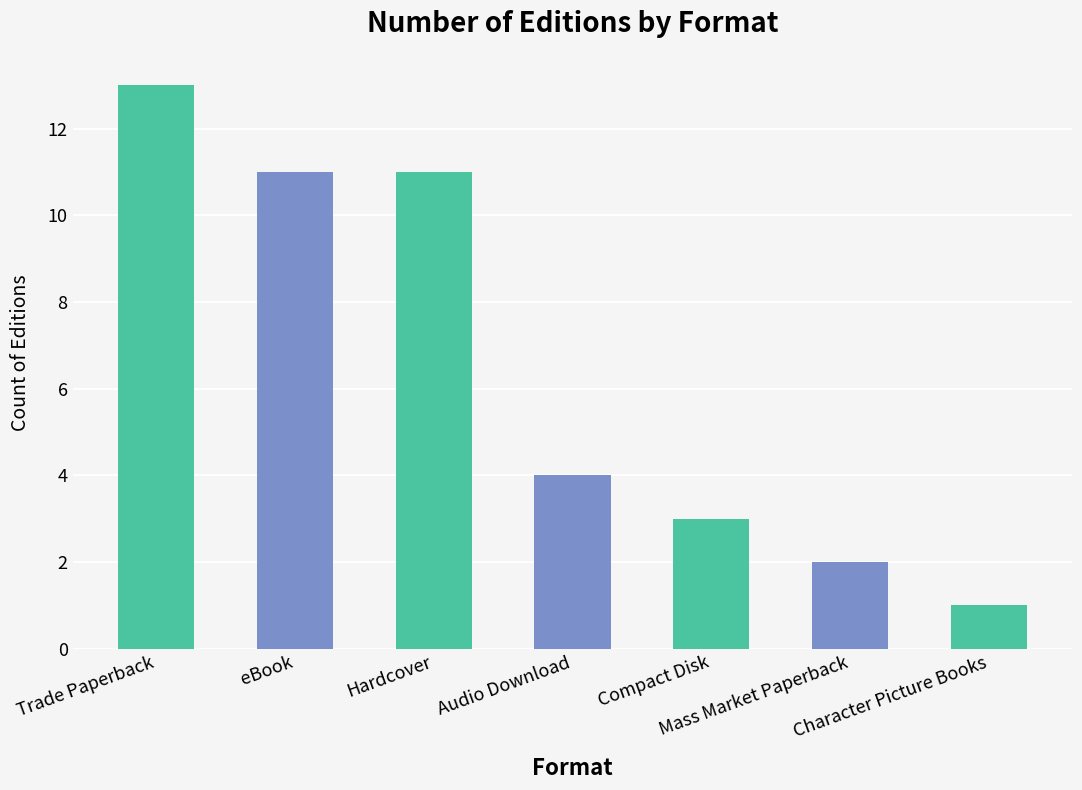

Rank the categories by value from highest to lowest.

Trade Paperback, eBook, Hardcover, Audio Download, Compact Disk, Mass Market Paperback, Character Picture Books